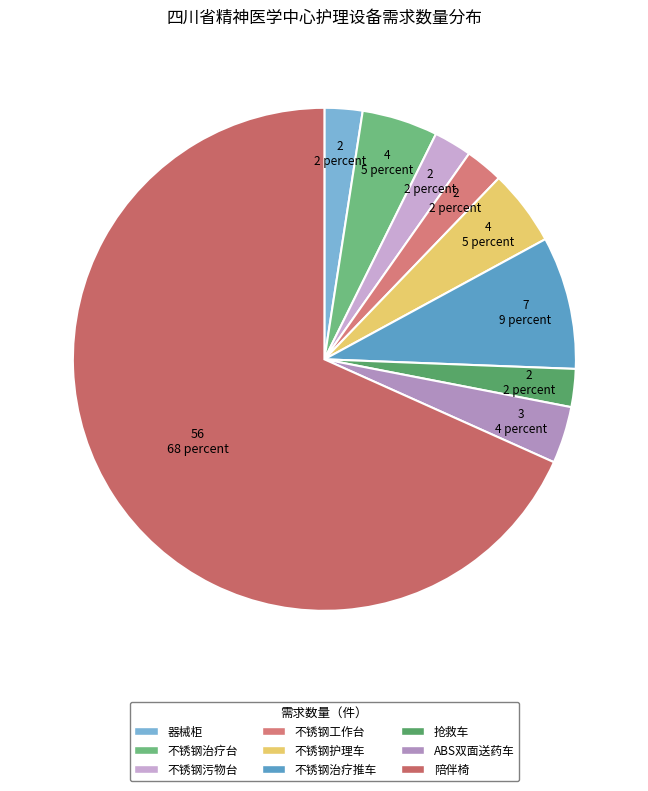

What percentage do 不锈钢治疗推车 and 不锈钢护理车 together represent?

13.4%